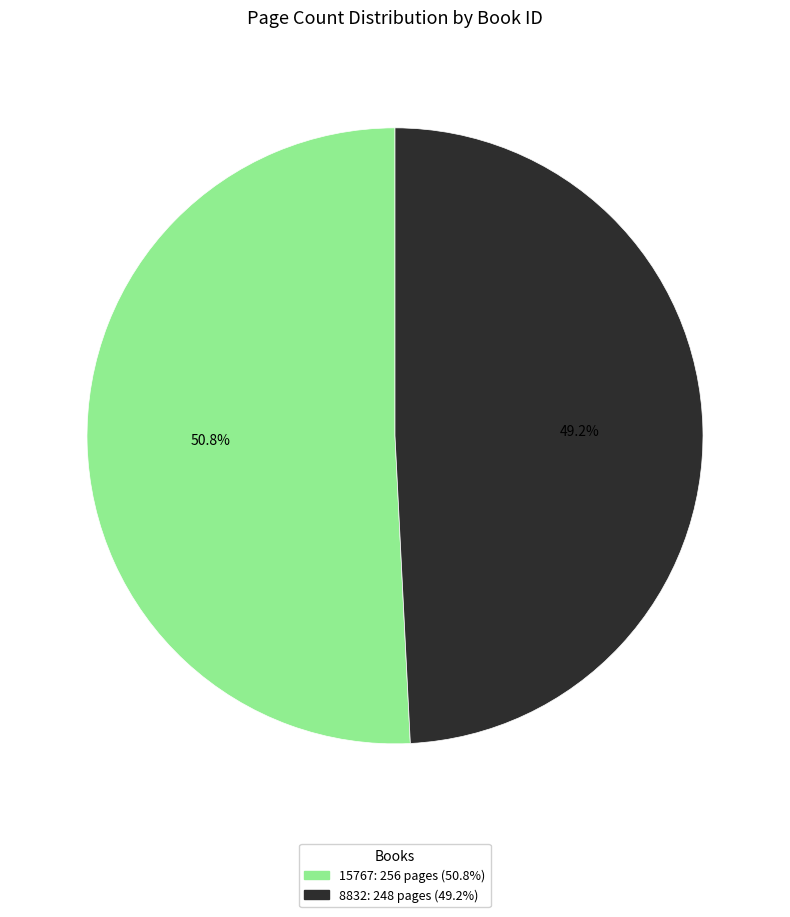

What is the ratio of the value at 15767 to the value at 8832?

1.0